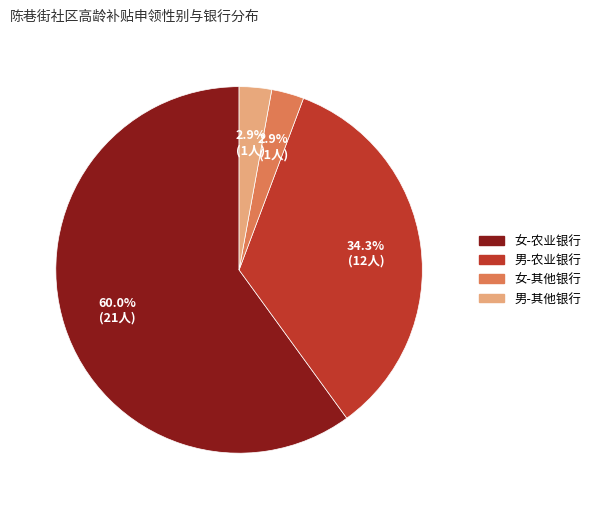

Does any single category account for the majority?

Yes